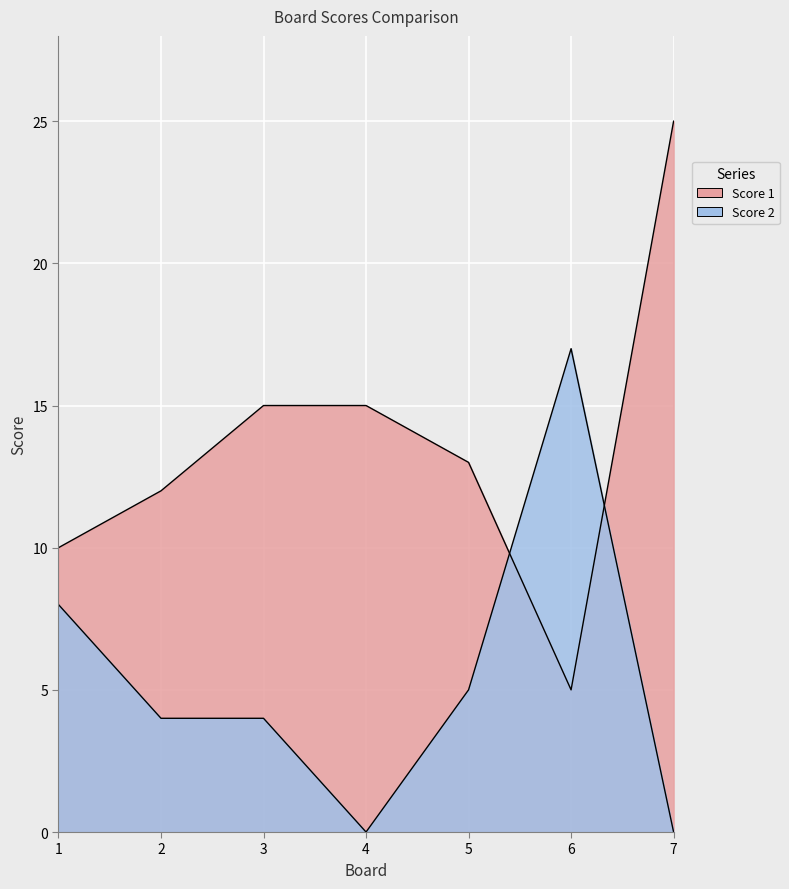

Reading right to left, what are all the values shown in this chart?

Score 1: 25	5	13	15	15	12	10
Score 2: 0	17	5	0	4	4	8